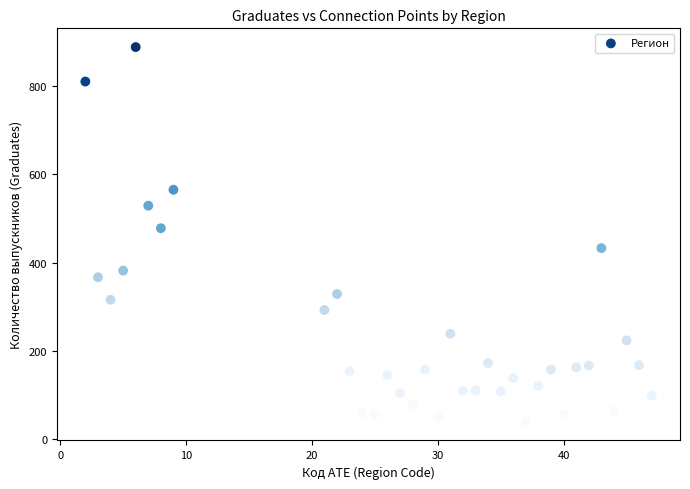

What Y value in the scatter plot is closest to 464?

478